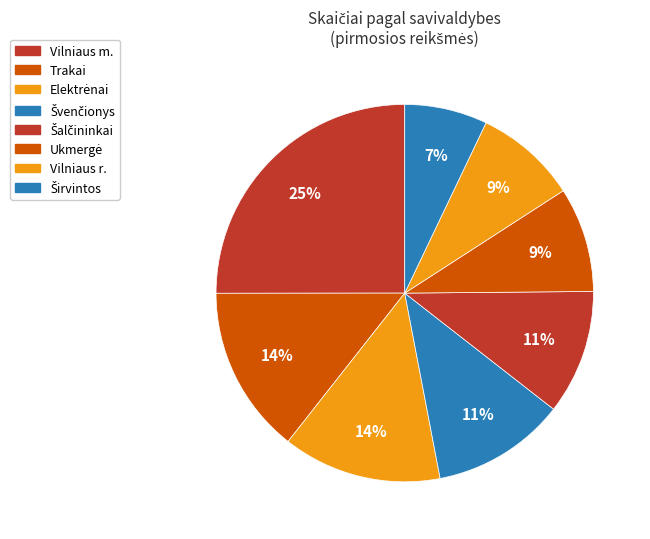

To the nearest percent, what is the difference between the largest and smallest slice percentages?

18%